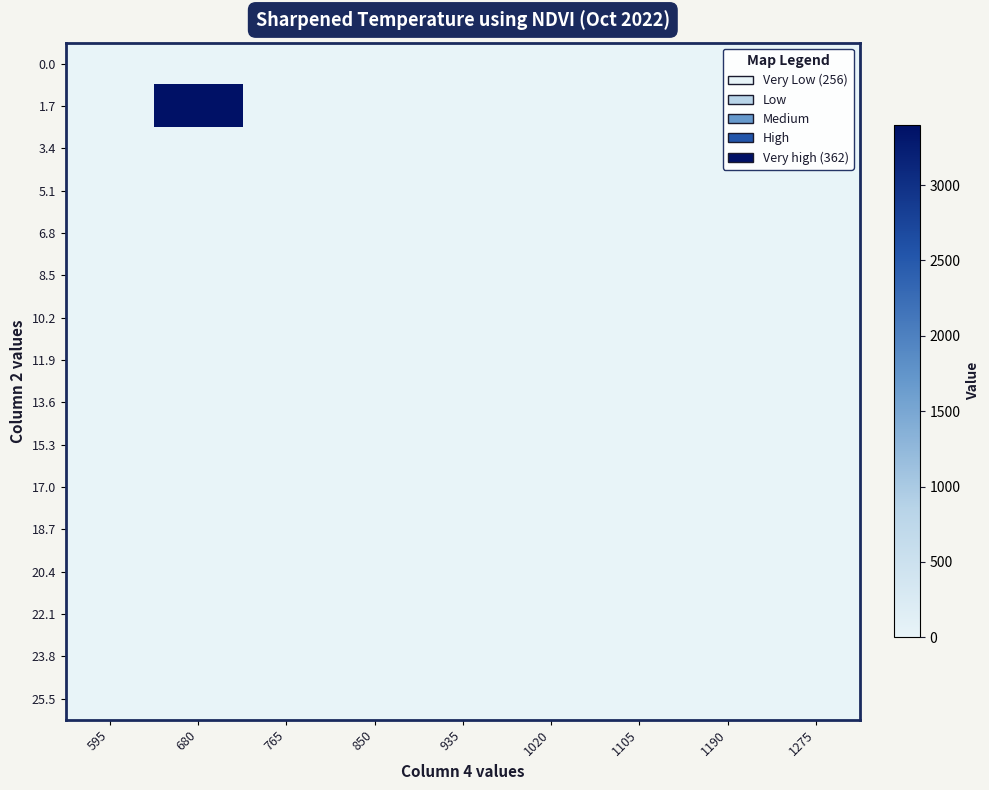

At which category does the chart reach its minimum across all series?

595